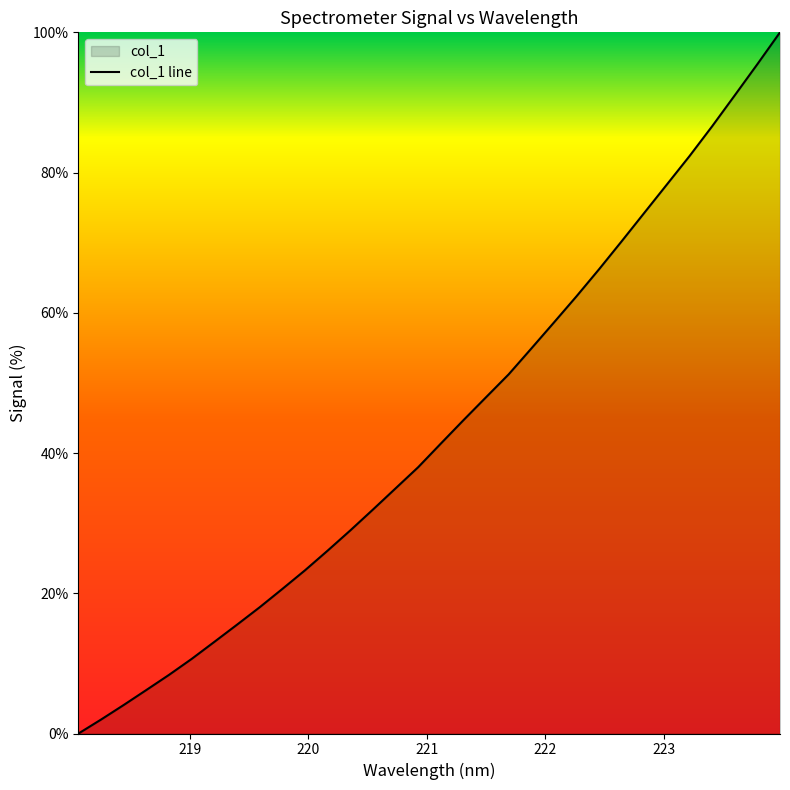

What is the change in value from 221.8812 to 222.0721?

+3.7